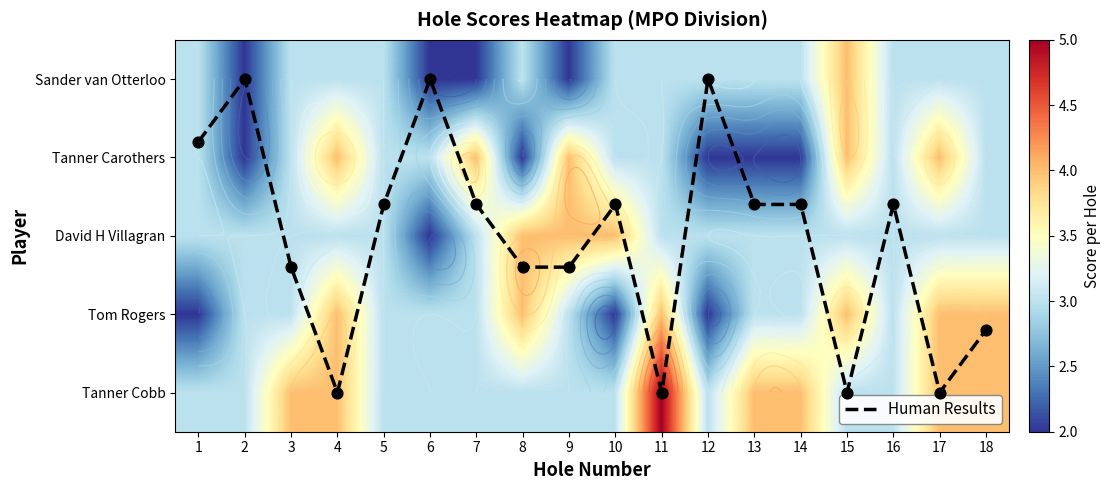

Which series has the widest spread of values?

Human Results